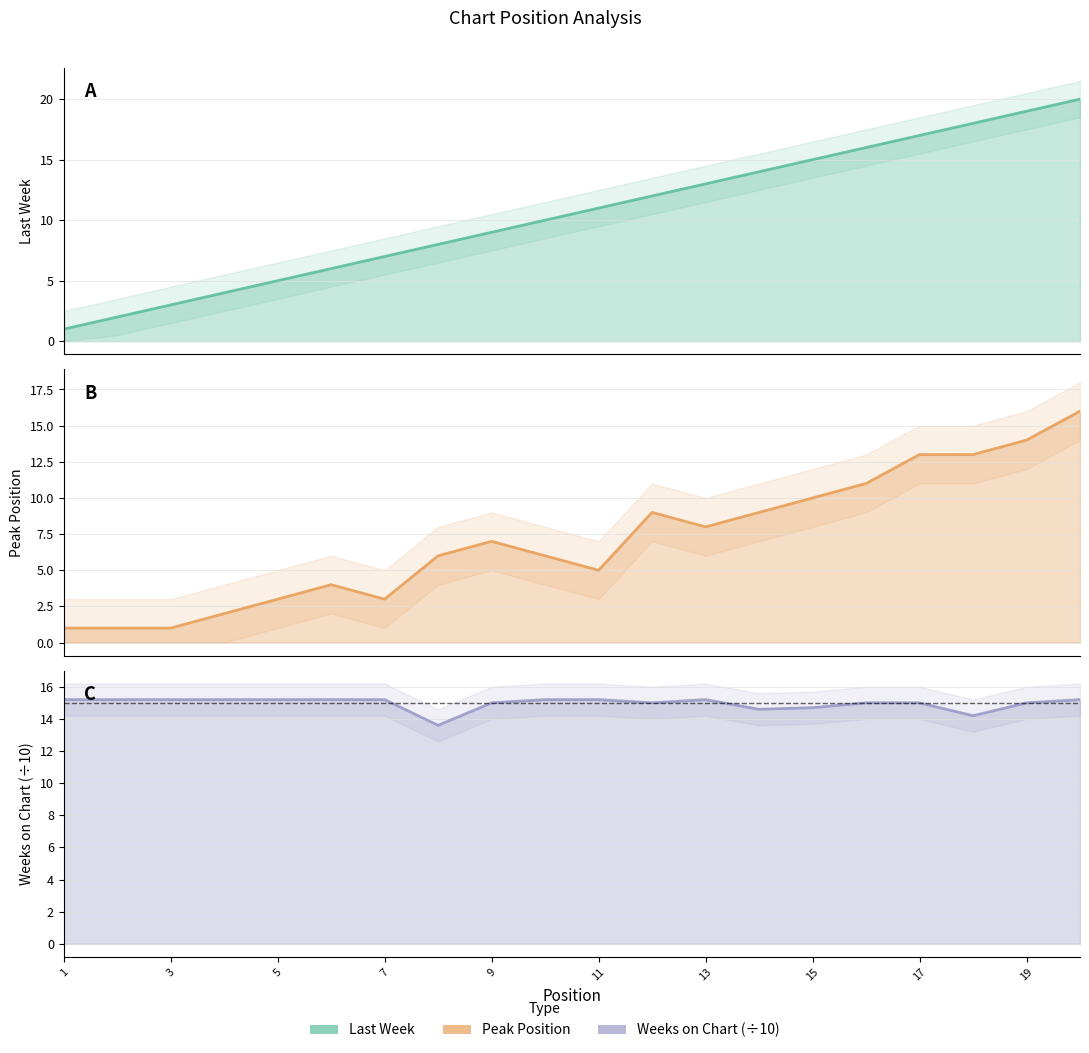

At which label does Last Week reach its minimum?

1